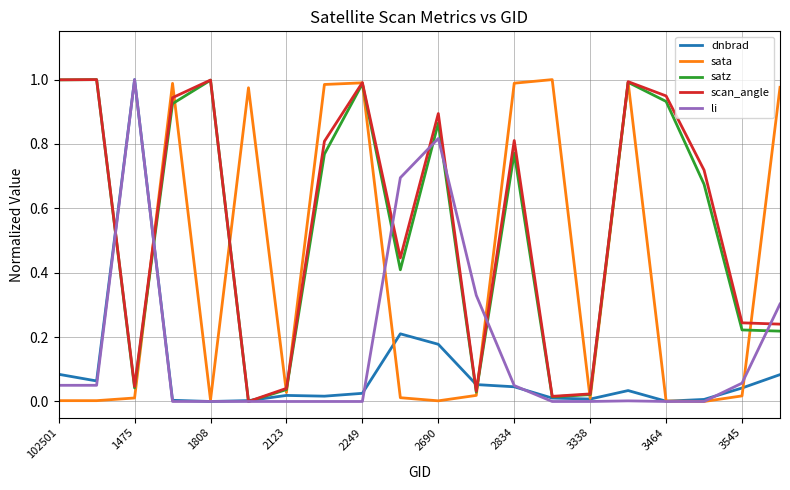

The scan_angle series shows 1.0 at 1808. True or false?

True